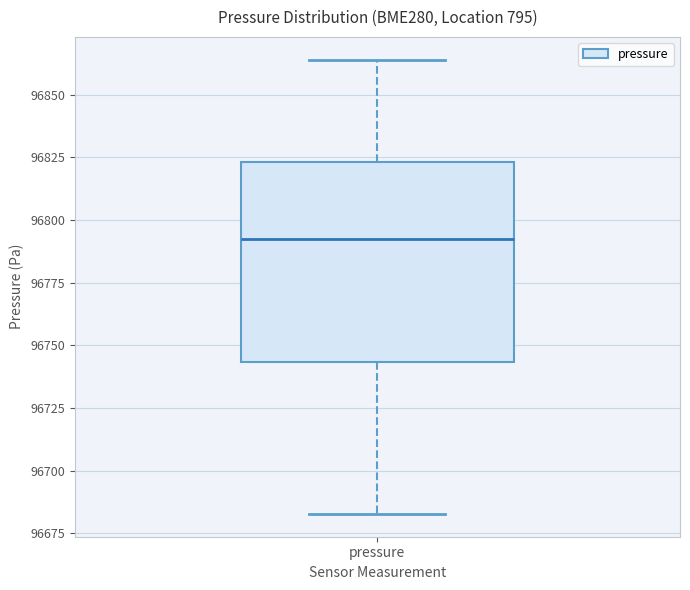

Read this box plot against the y-axis: the position of the median line, the range covered by the box, and the ends of both whiskers. The values are not printed on the chart, so give them approximately, as read against the axis.

median 96790, box 96745 to 96825, whiskers 96685 to 96865